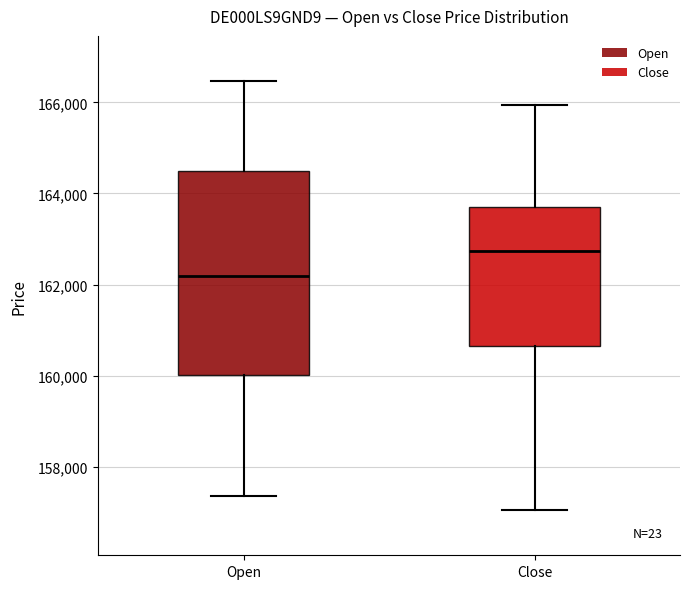

Which box's median line is the highest?

Close